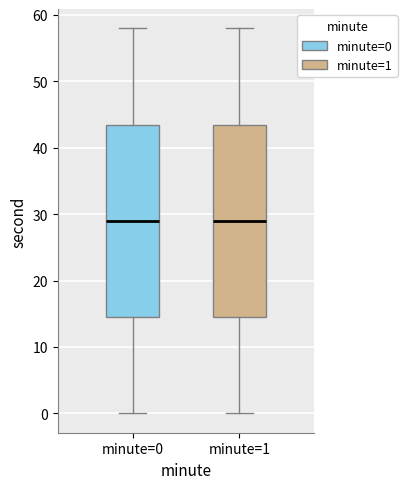

Where does the median line of the box for minute=0 sit on the y-axis? The values are not printed on the chart, so give them approximately, as read against the axis.

29